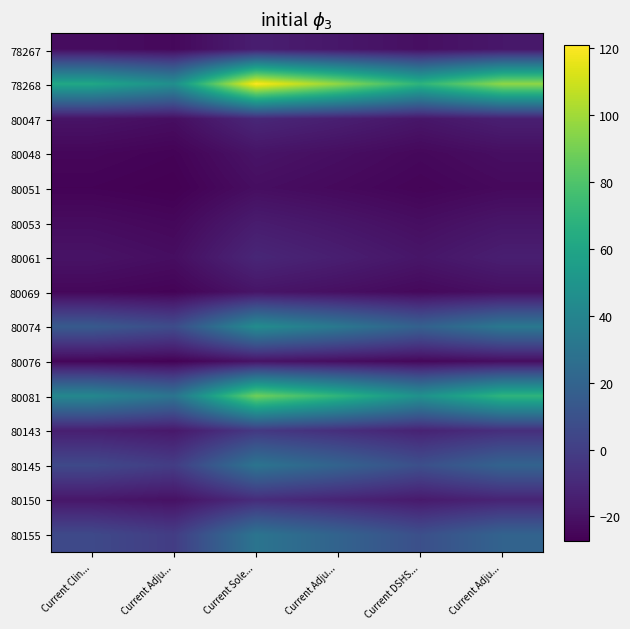

At how many categories does at least one series exceed 90?

3